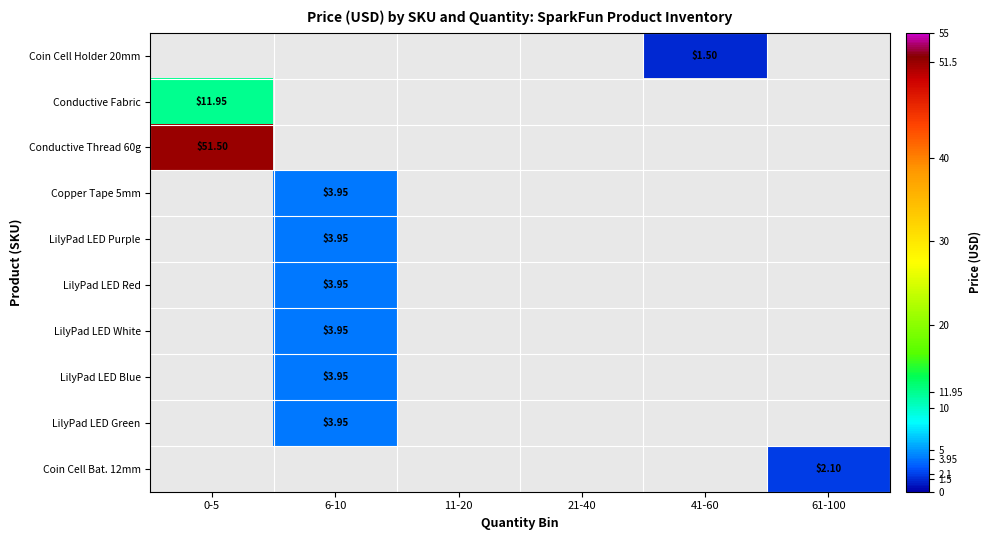

Which label corresponds to the largest value in the chart?

0-5